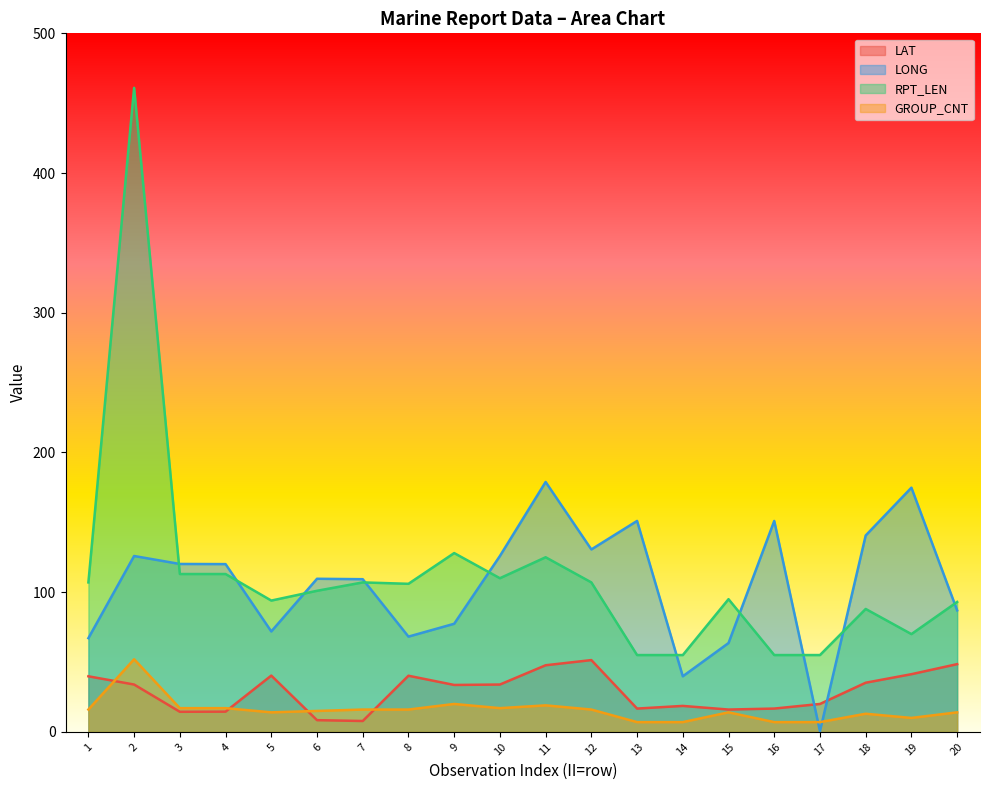

At which label is RPT_LEN closest to 258?

9